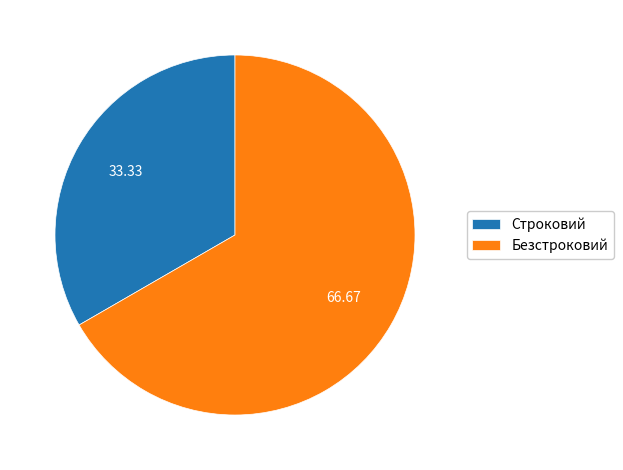

Combined, do Безстроковий and Строковий account for over 50%?

Yes